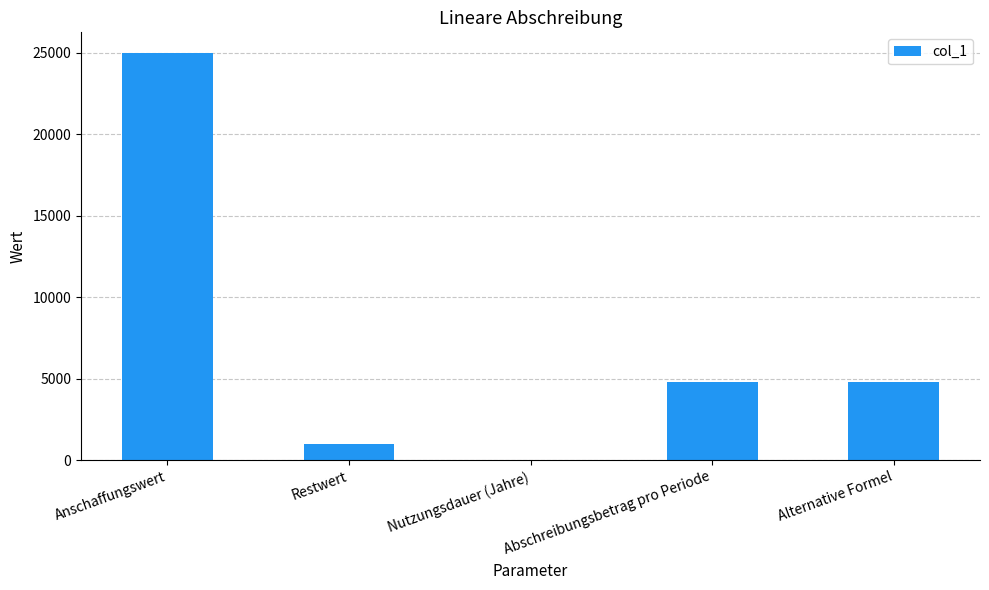

What is the average value?

7121